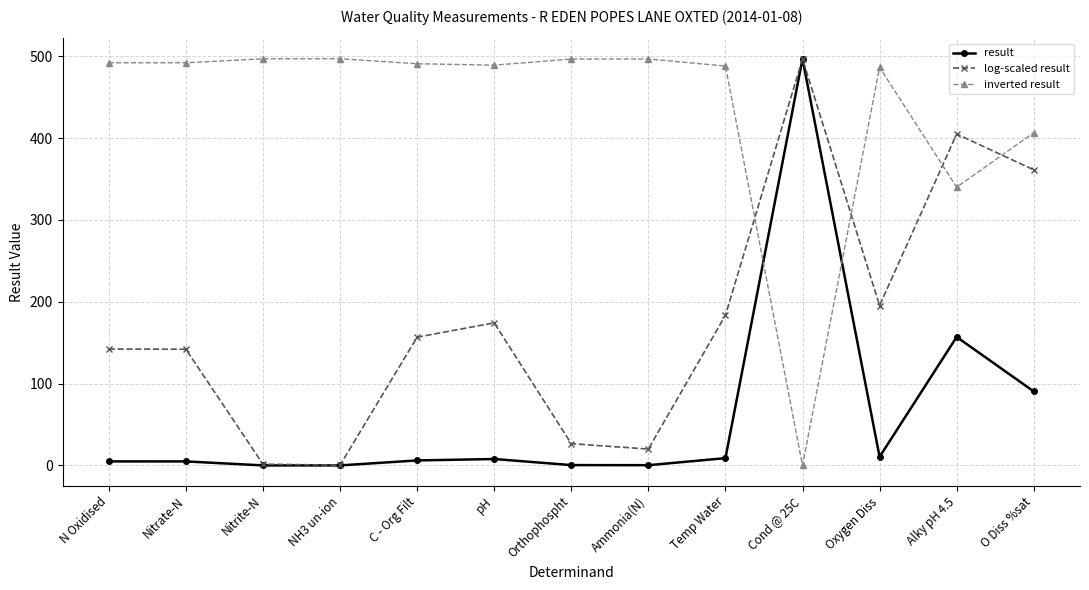

How many categories are shown in the chart?

13